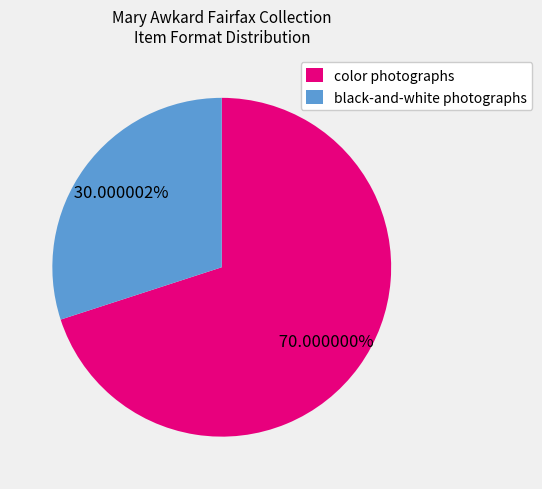

Which has a higher value, black-and-white photographs or color photographs?

color photographs